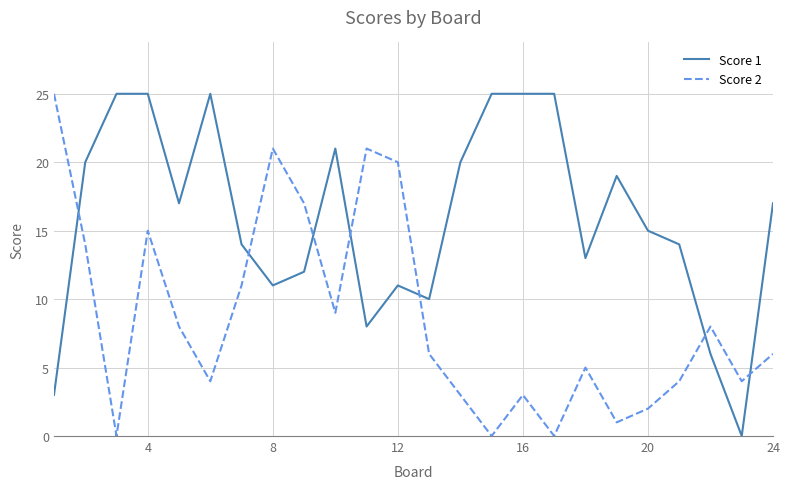

How many lines are shown in the chart?

2